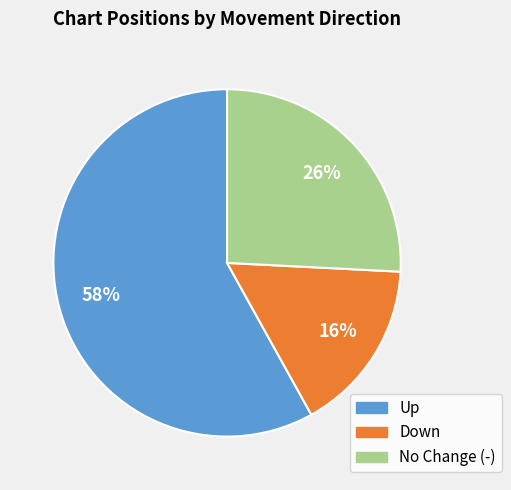

Is there any slice that represents more than half of the pie?

Yes